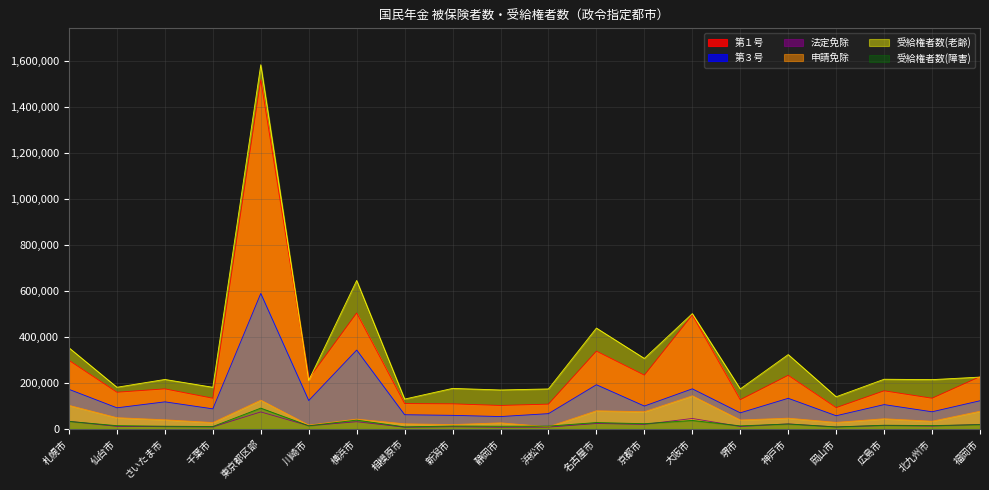

The value of 申請免除 at 新潟市 is 29103. True or false?

False